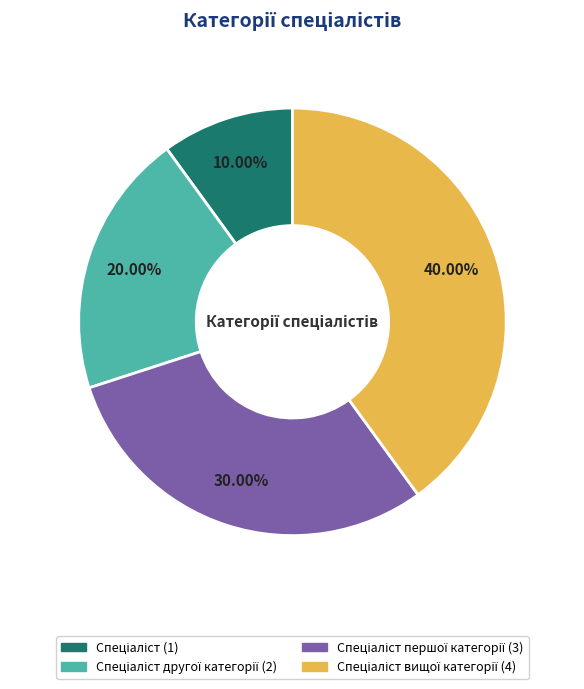

Is there a majority slice in this chart?

No